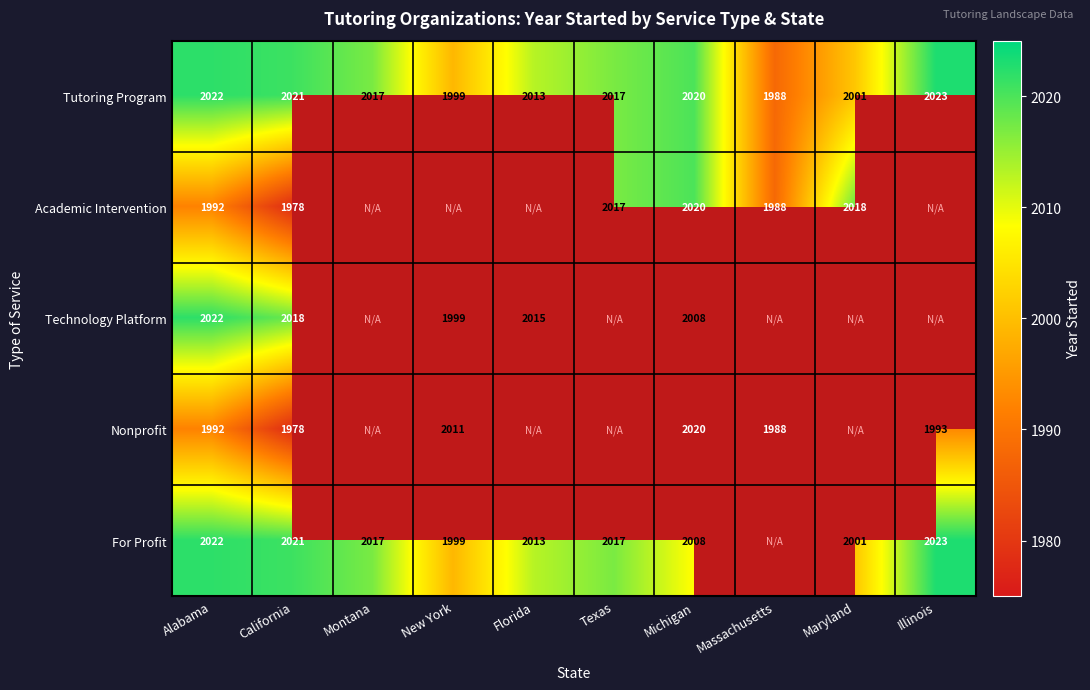

Which label corresponds to the smallest value in the chart?

California